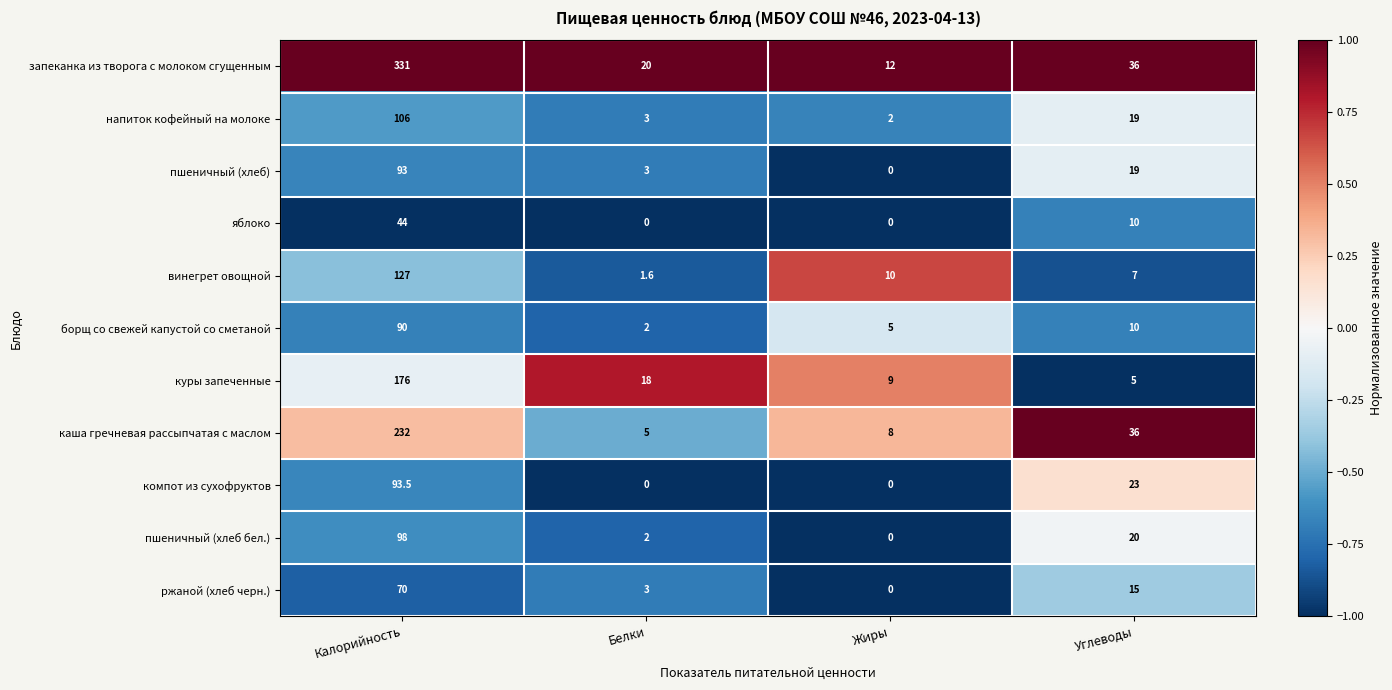

What is the sum of all напиток кофейный на молоке values?

130.0